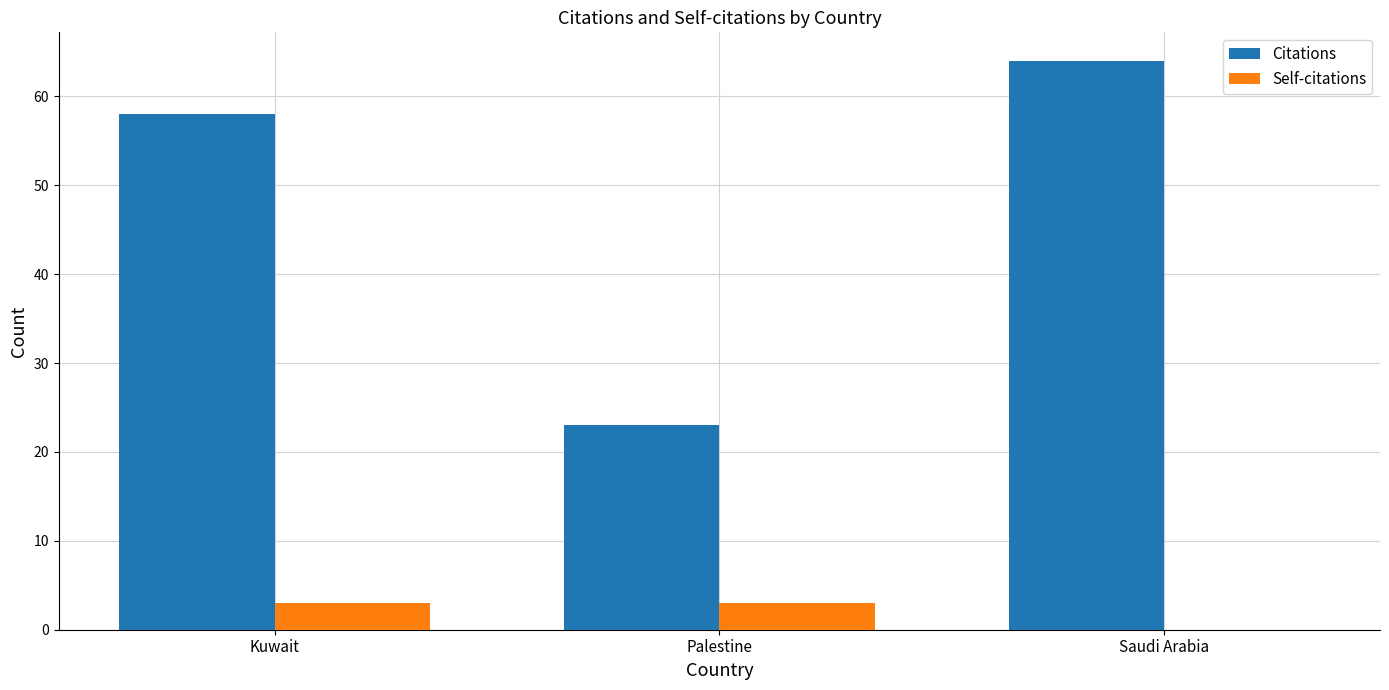

What is the highest value of the Citations series?

64